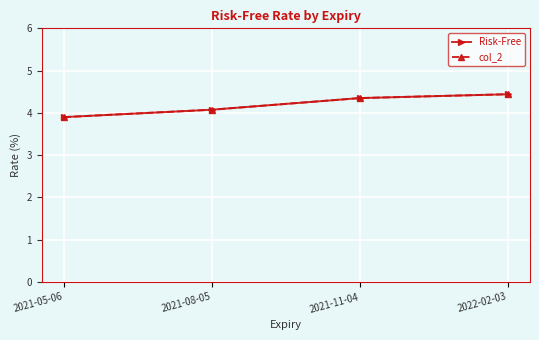

What is the maximum value for col_2?

4.4